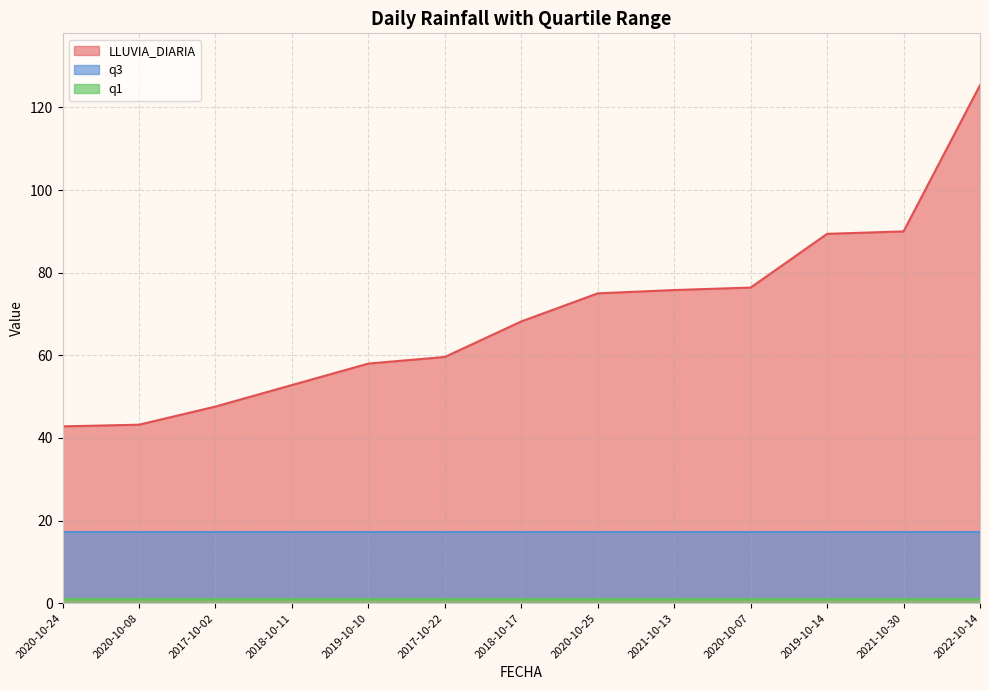

What is the label of the 5th point from the right?

2021-10-13